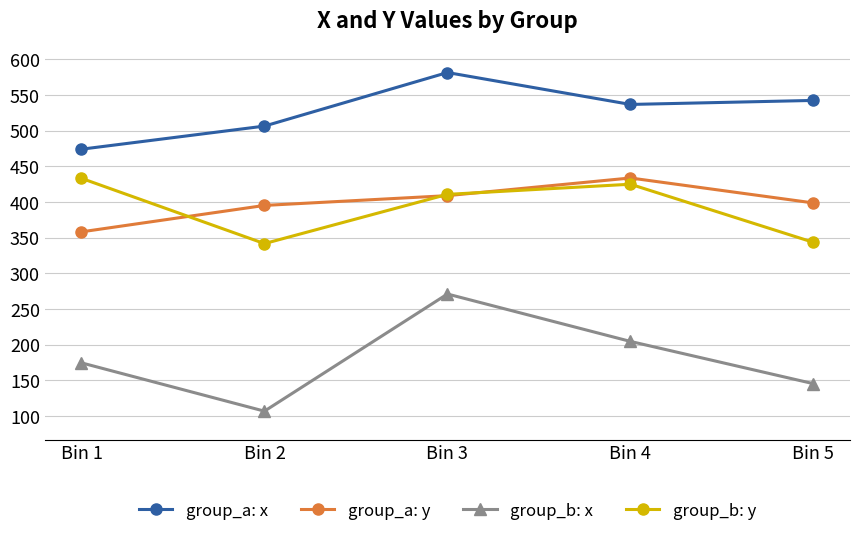

How many categories are shown in the chart?

5